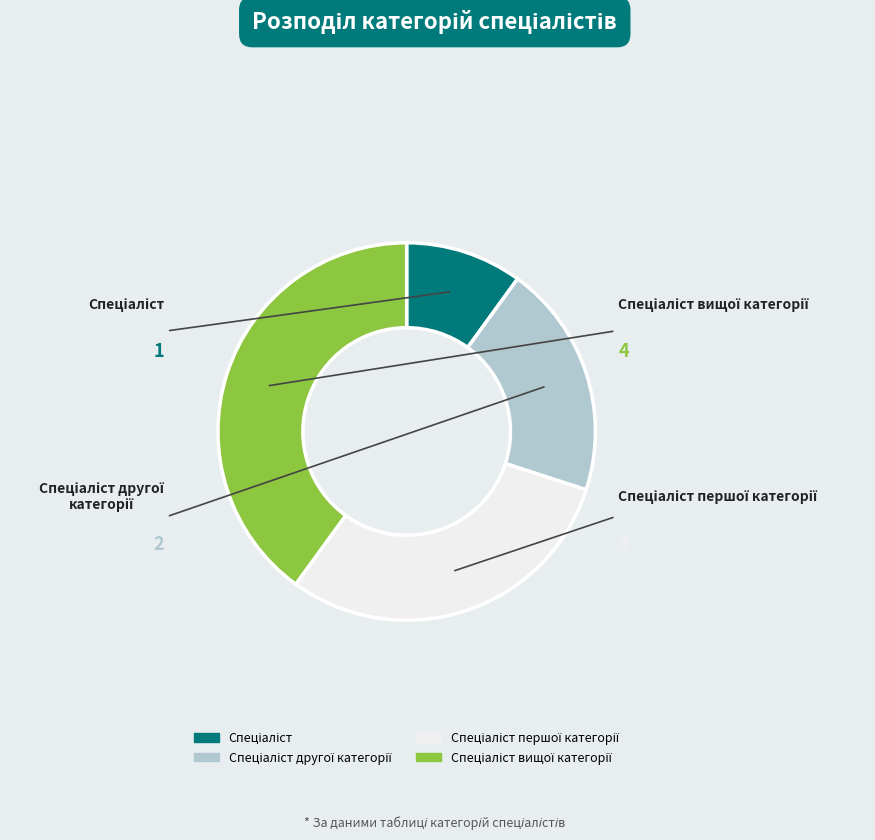

Does any single category account for the majority?

No